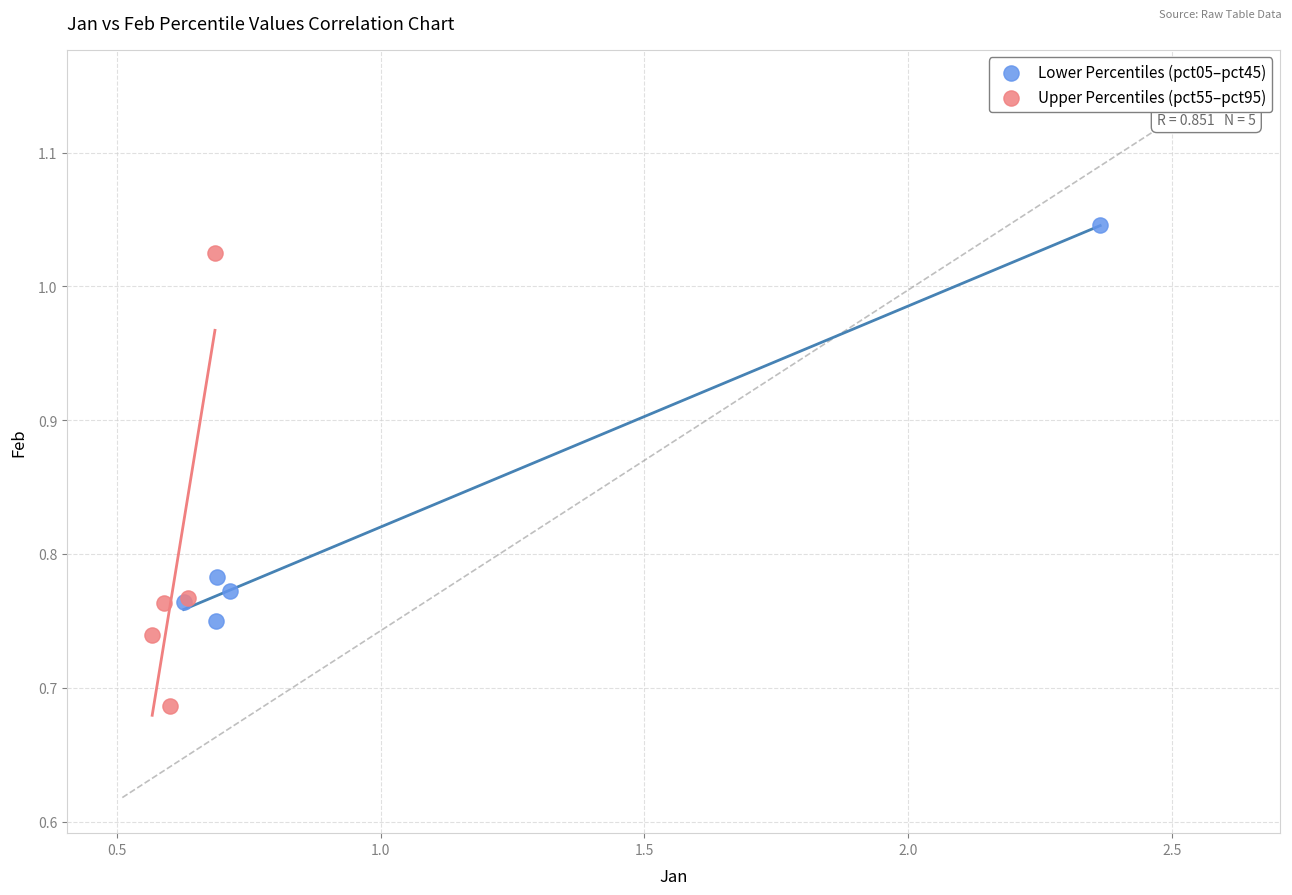

Which series contains the lowest Y value?

Upper Percentiles (pct55–pct95)